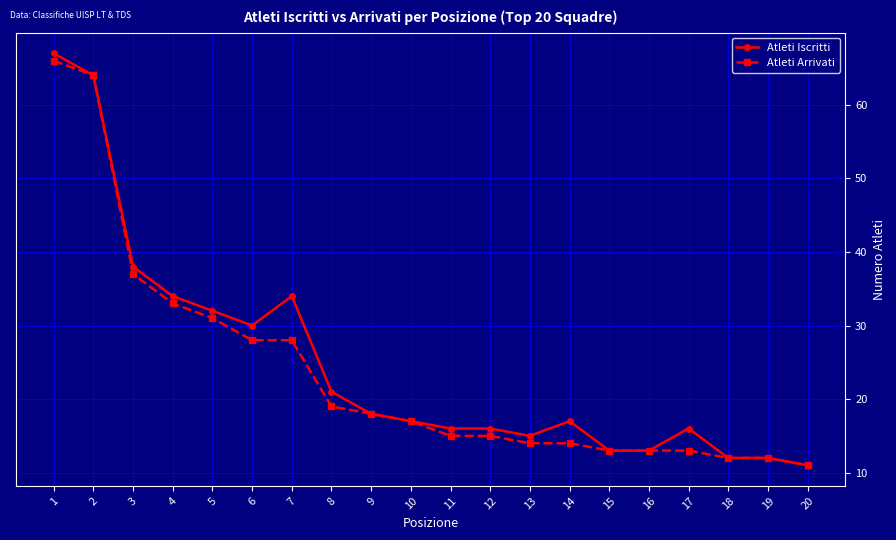

At which category does Atleti Iscritti reach its first local peak?

7